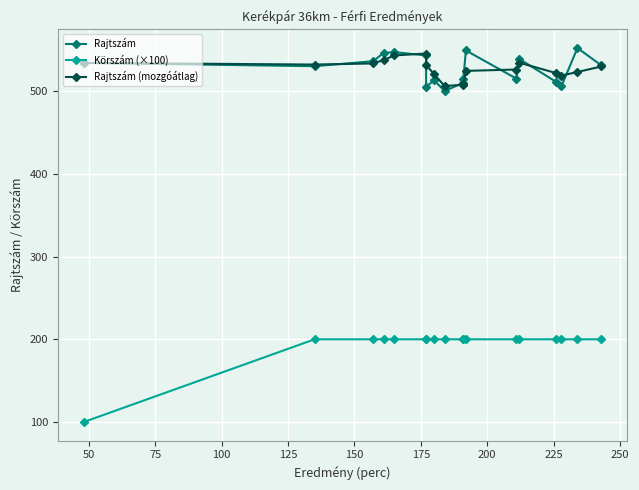

What is the difference between the maximum and minimum values in the Körszám (×100) series?

100.0